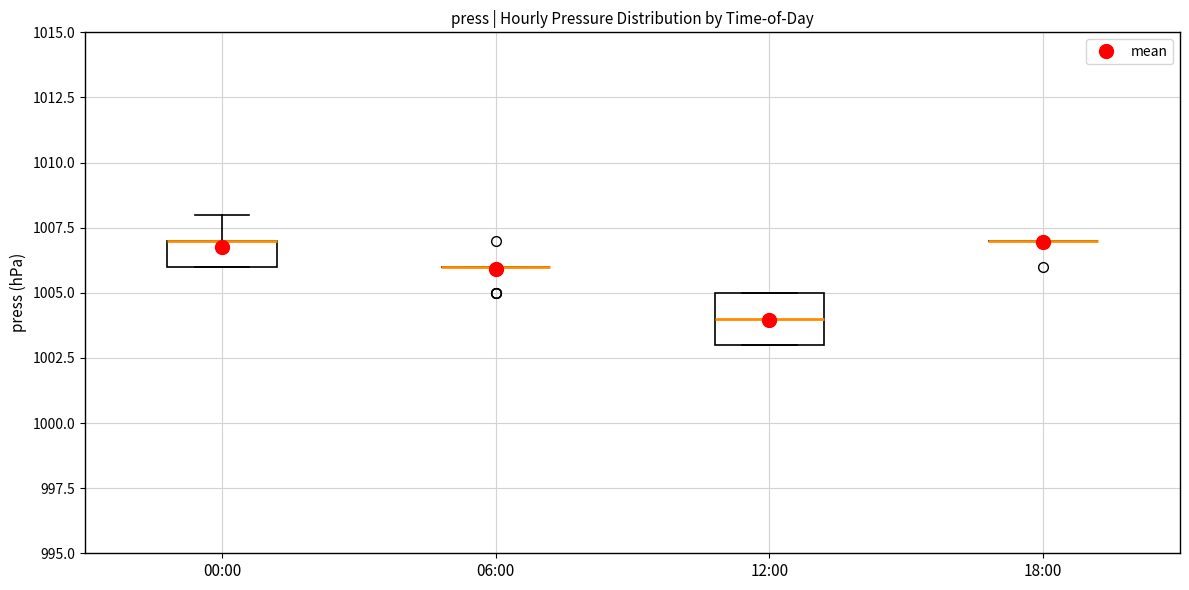

Which box is the tallest, from its lower edge to its upper edge?

12:00